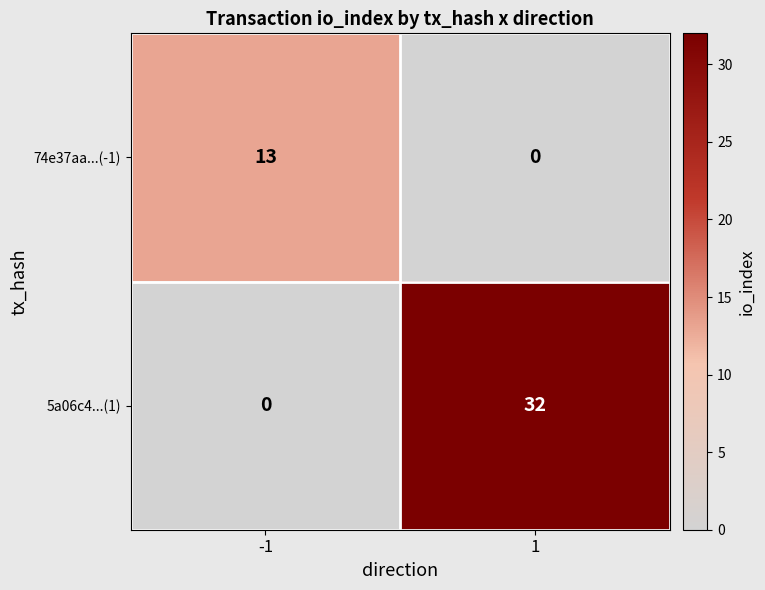

Reading left to right, what are all the values shown in this chart?

74e37aa...(-1): 13	0
5a06c4...(1): 0	32